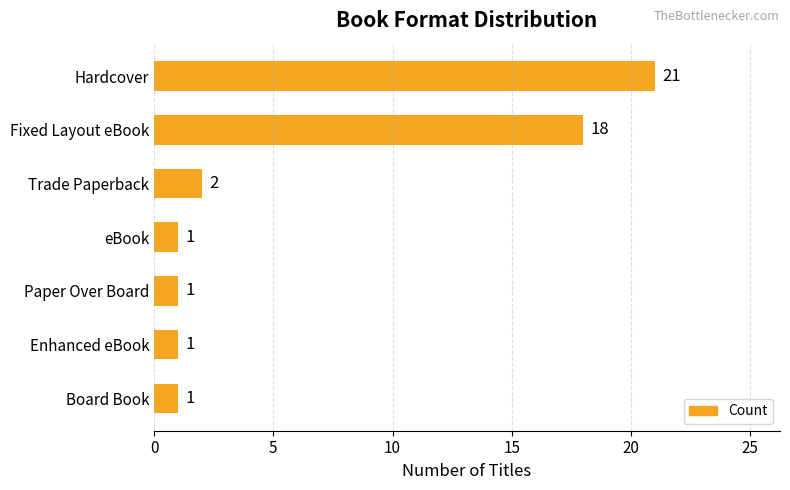

What is the smallest value displayed?

1